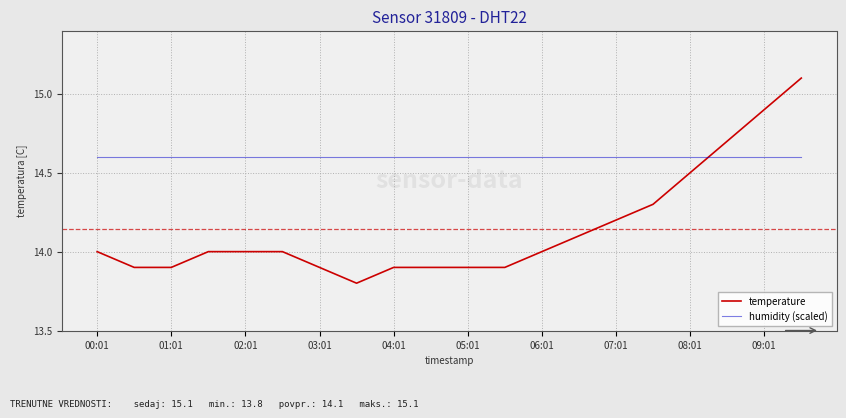

What is the highest value of the temperature series?

15.1